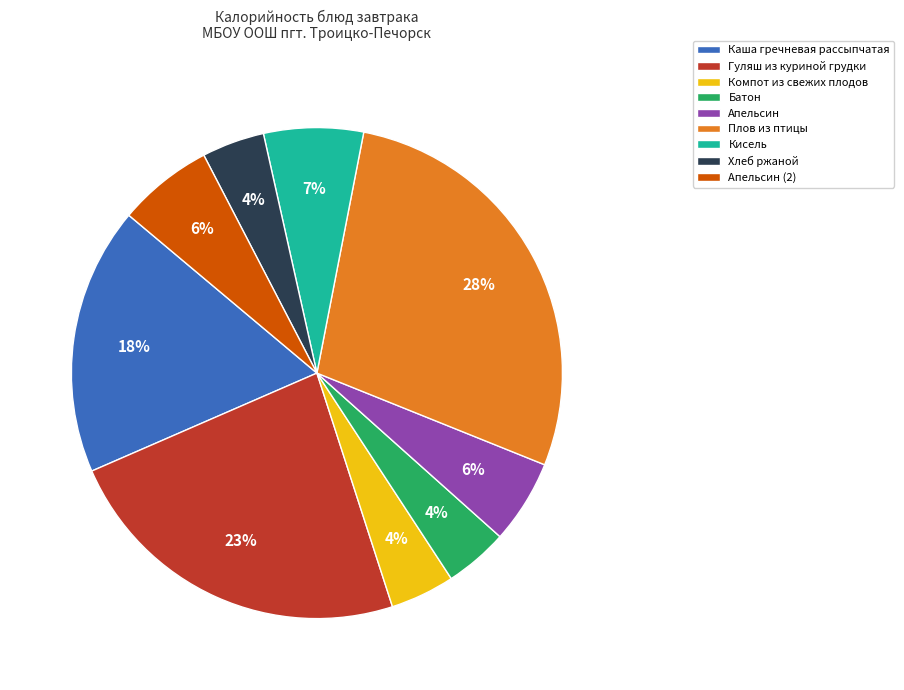

To the nearest percent, what portion does Гуляш из куриной грудки represent?

23%